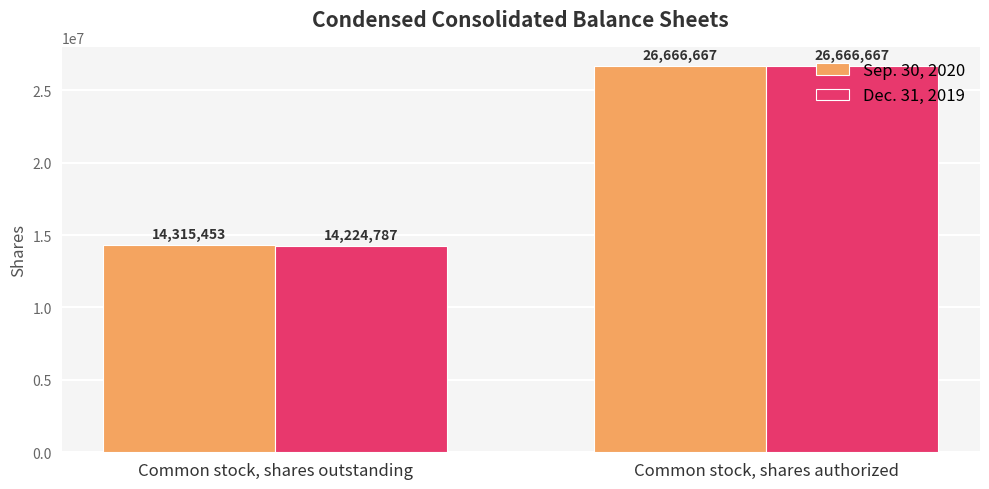

Reading right to left, what are all the values shown in this chart?

Sep. 30, 2020: 26666667	14315453
Dec. 31, 2019: 26666667	14224787